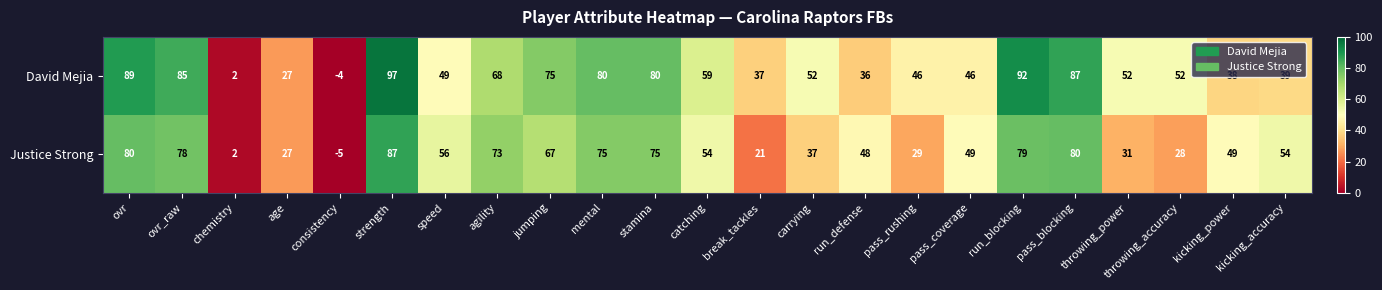

What is the total value across all series at carrying?

89